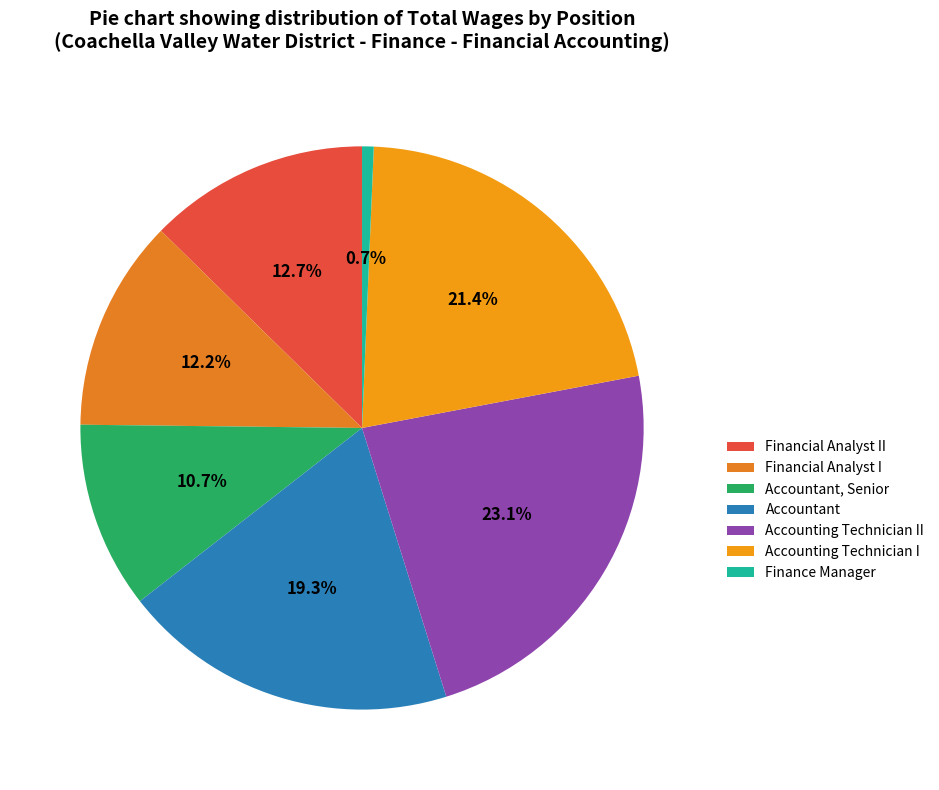

To the nearest percent, what is the difference between the largest and smallest slice percentages?

22%